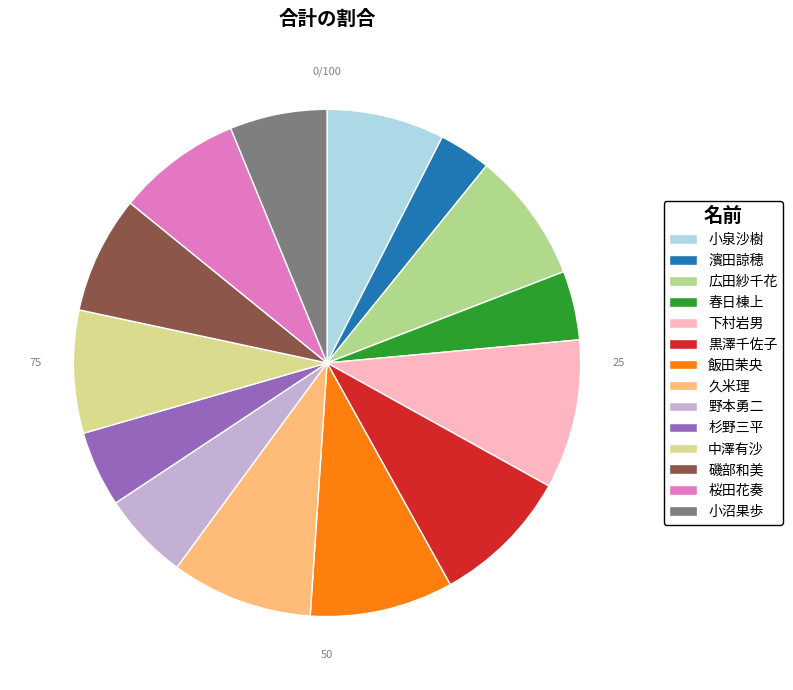

Do 広田紗千花 and 磯部和美 together represent more than half of the pie?

No